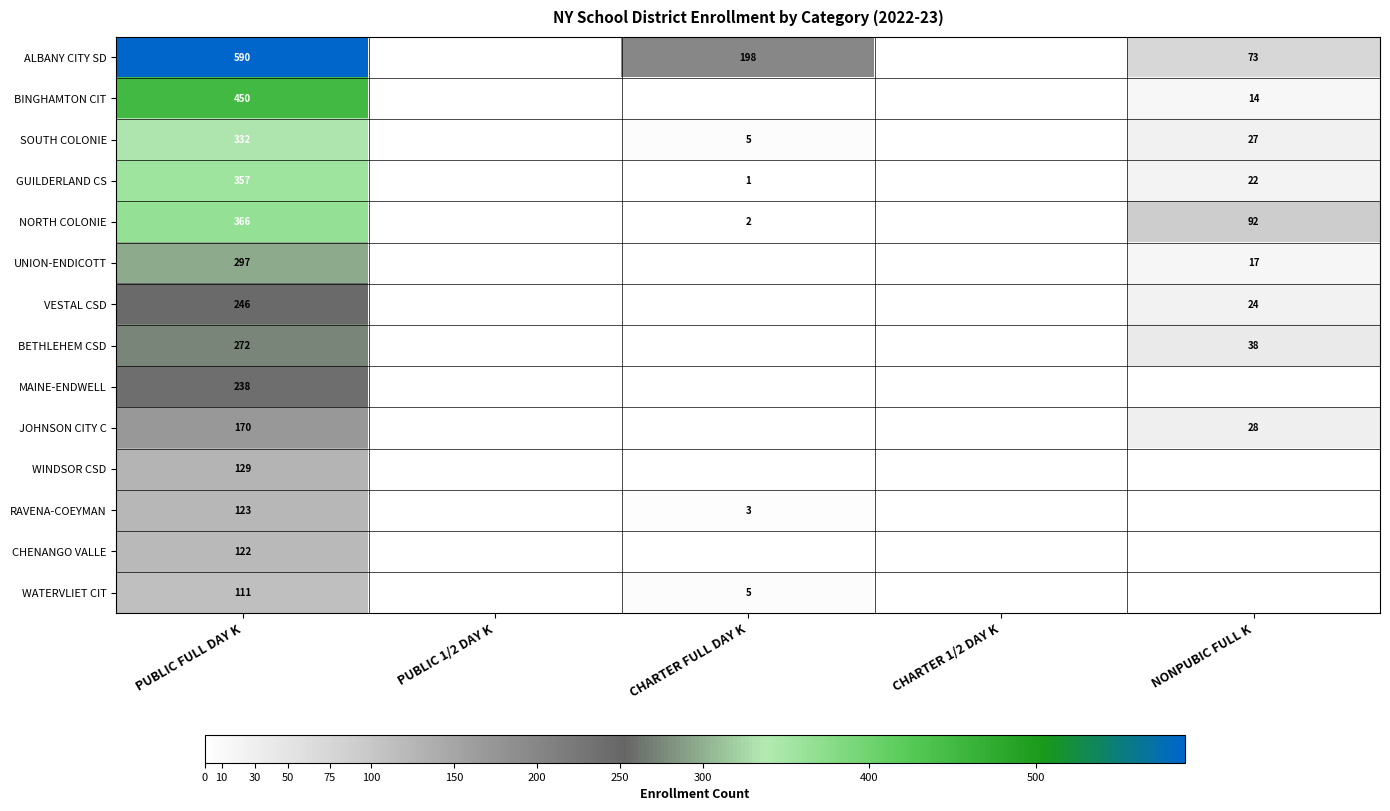

What is the sum of the GUILDERLAND CS values at CHARTER FULL DAY K and NONPUBIC FULL K?

23